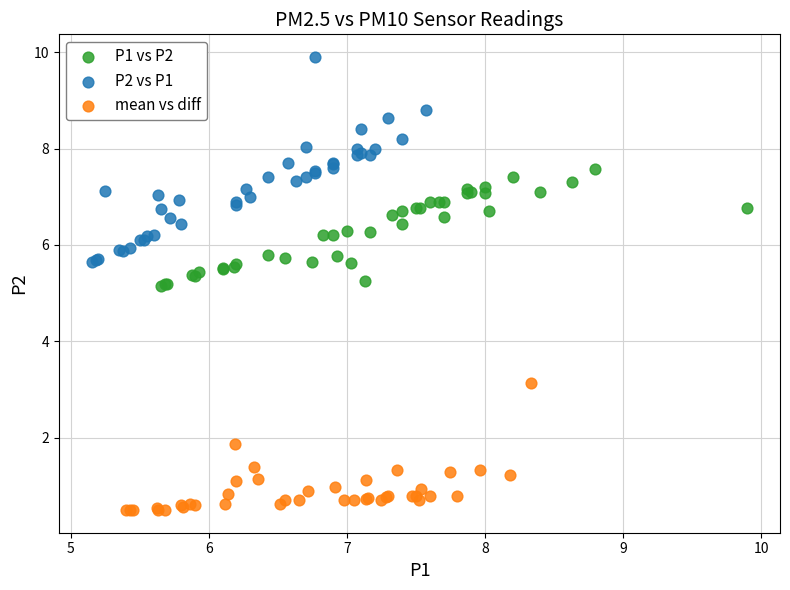

Which series reaches the minimum Y coordinate?

mean vs diff